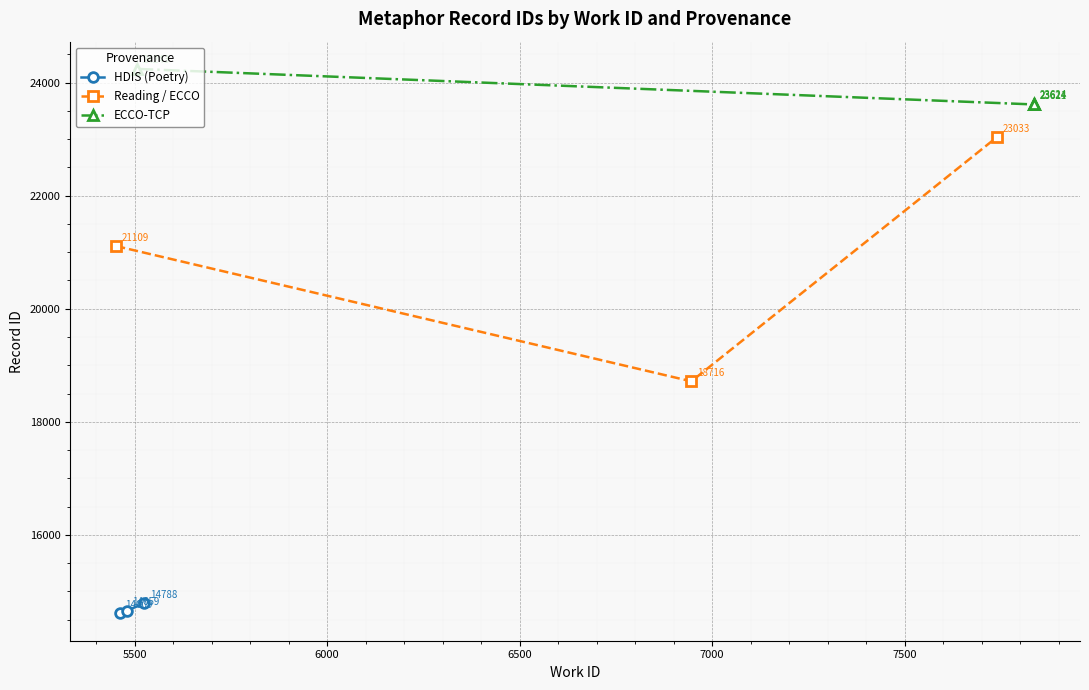

How many Reading / ECCO values are between 18716 and 23033?

3